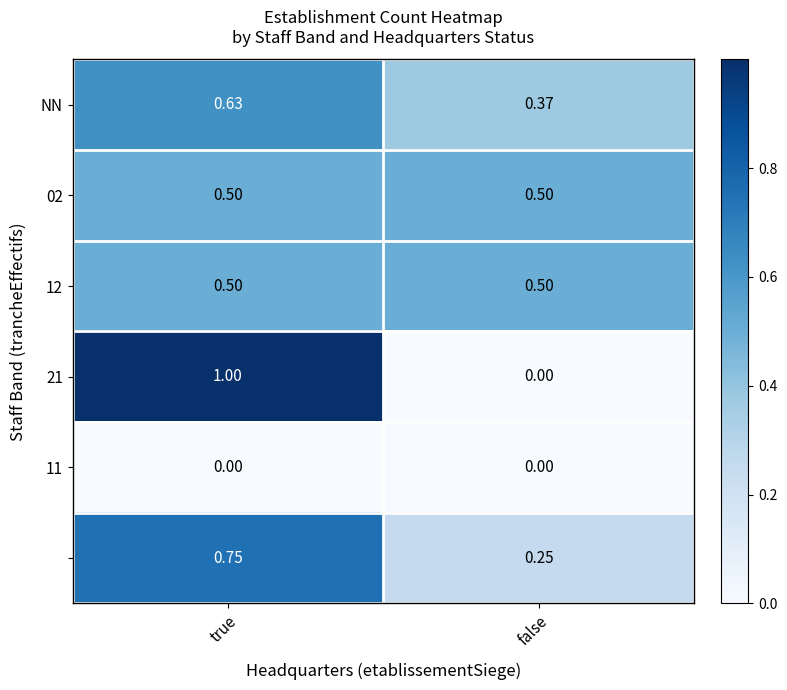

At how many categories does at least one series exceed 0?

2